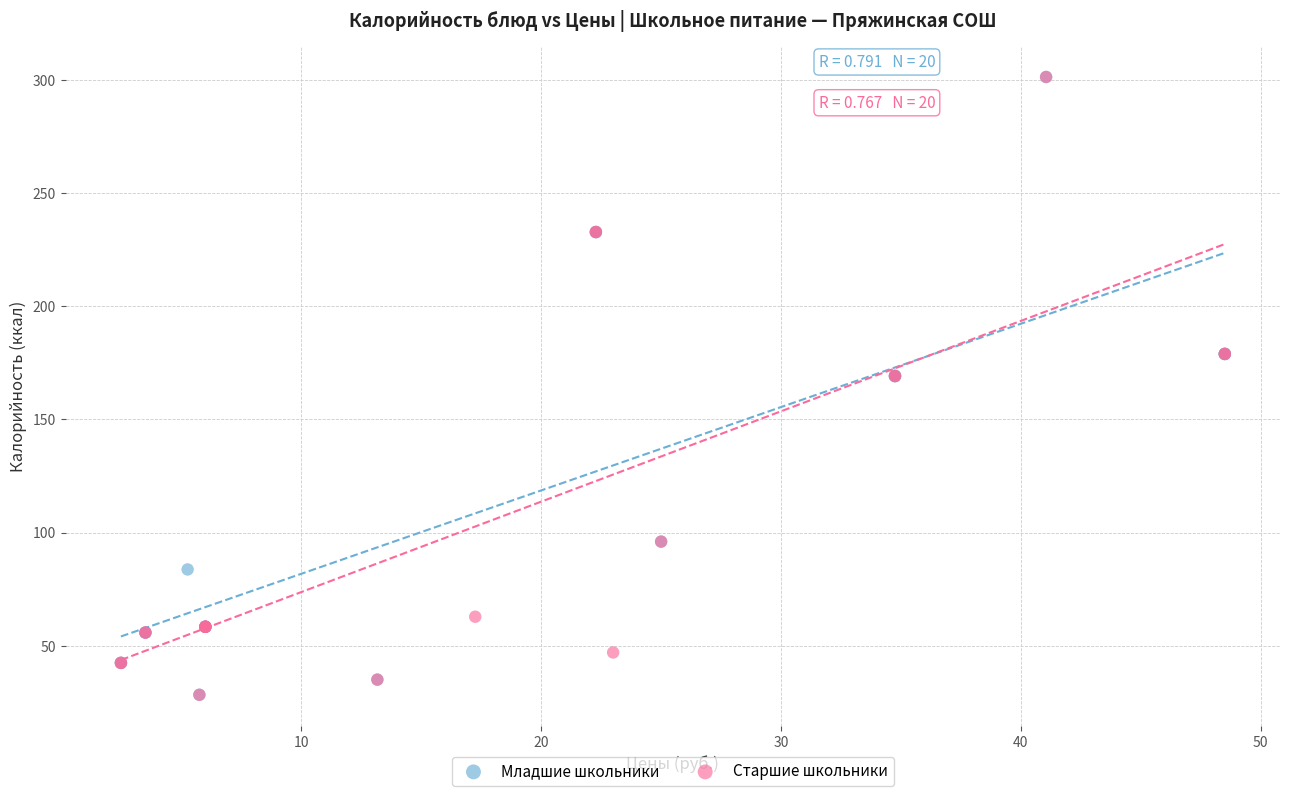

What are all the series names shown in the legend?

Младшие школьники, Старшие школьники